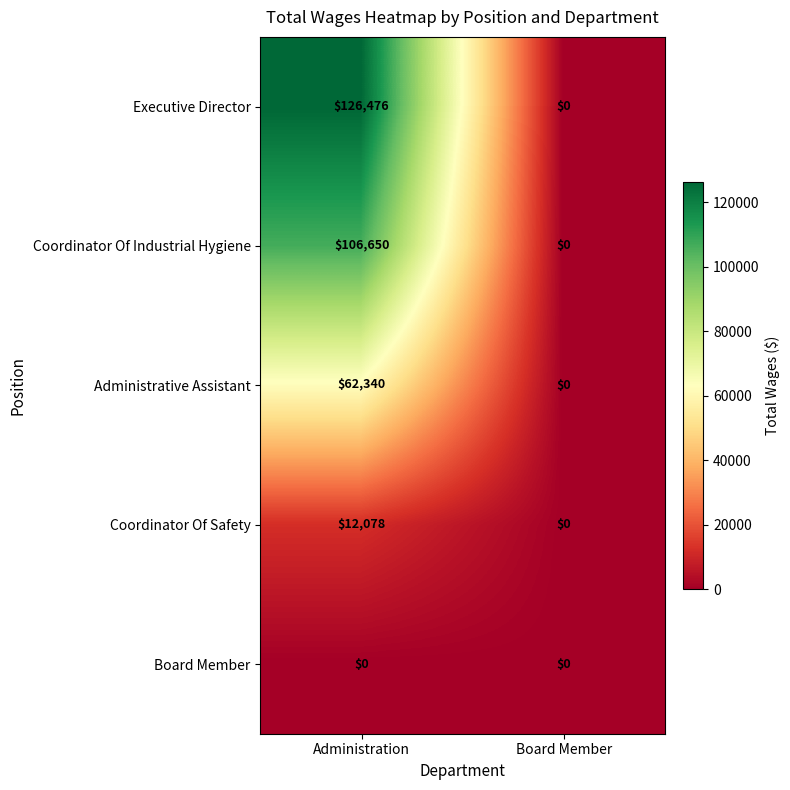

What is the sum of the Administrative Assistant values at Administration and Board Member?

62340